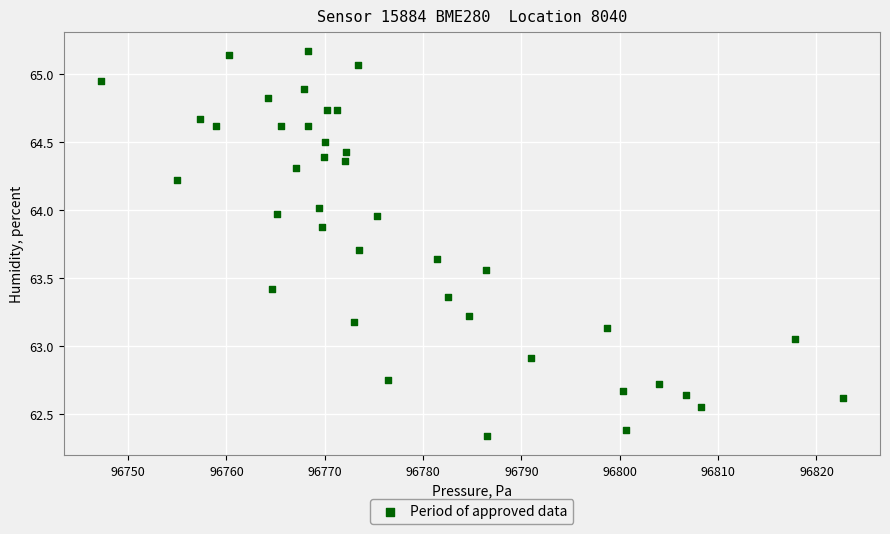

What is the range of X values (max minus min)?

75.5